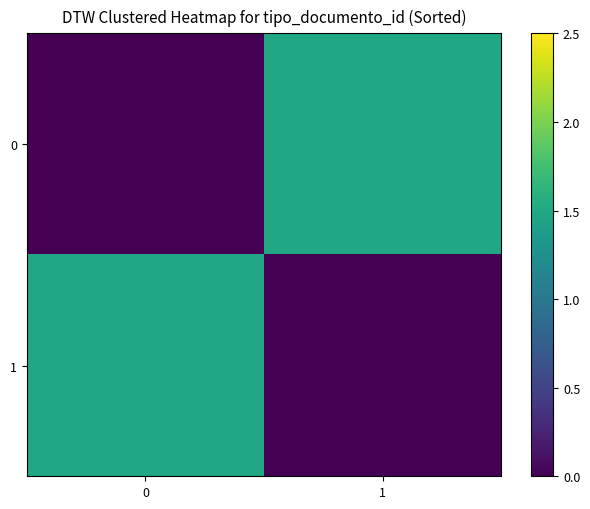

At which label does 0 reach its peak?

1